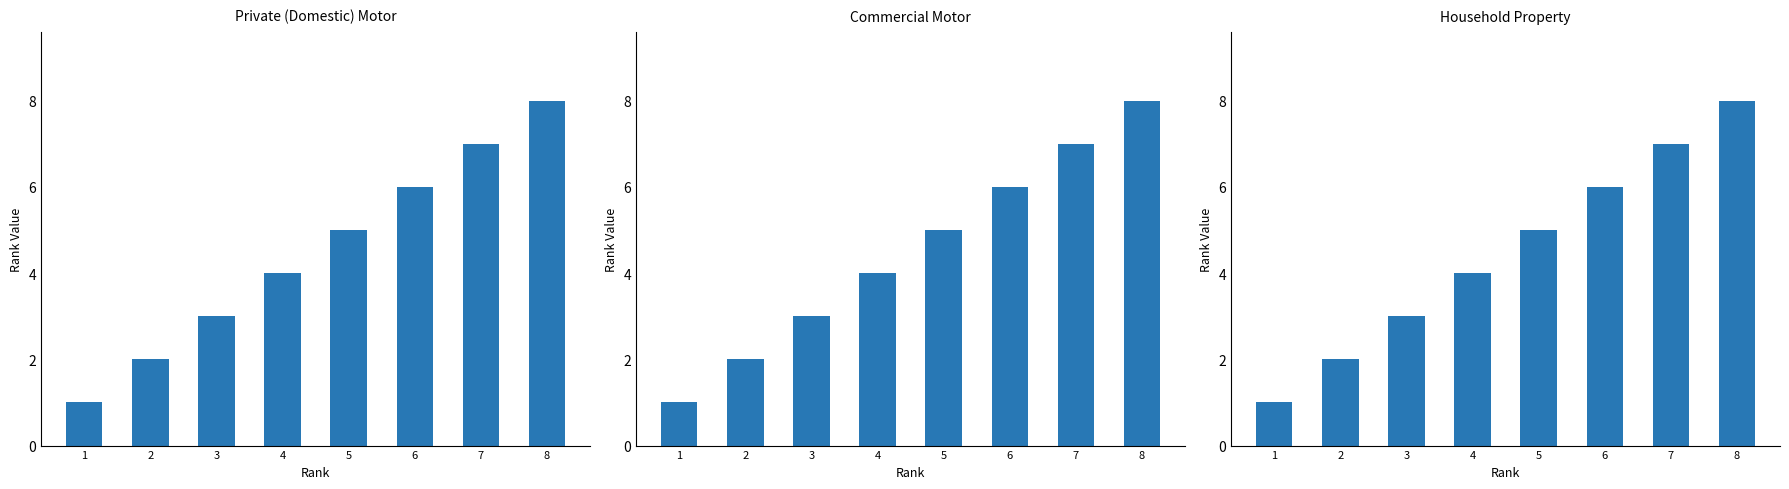

How many bars are there in total?

24